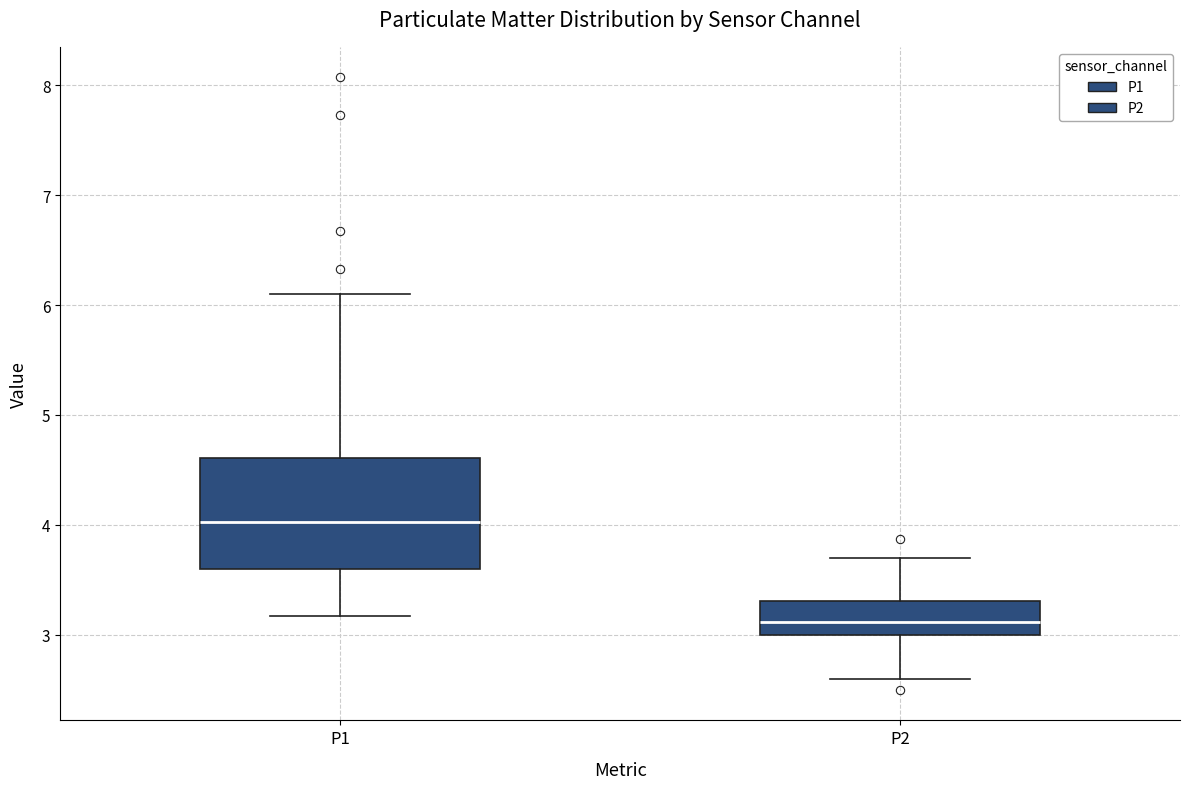

Reading left to right, read every box against the y-axis: the position of its median line, the range the box covers, and the ends of its whiskers. The values are not printed on the chart, so give them approximately, as read against the axis.

P1: median 4.0, box 3.6 to 4.6, whiskers 3.2 to 6.1
P2: median 3.1, box 3.0 to 3.3, whiskers 2.6 to 3.7